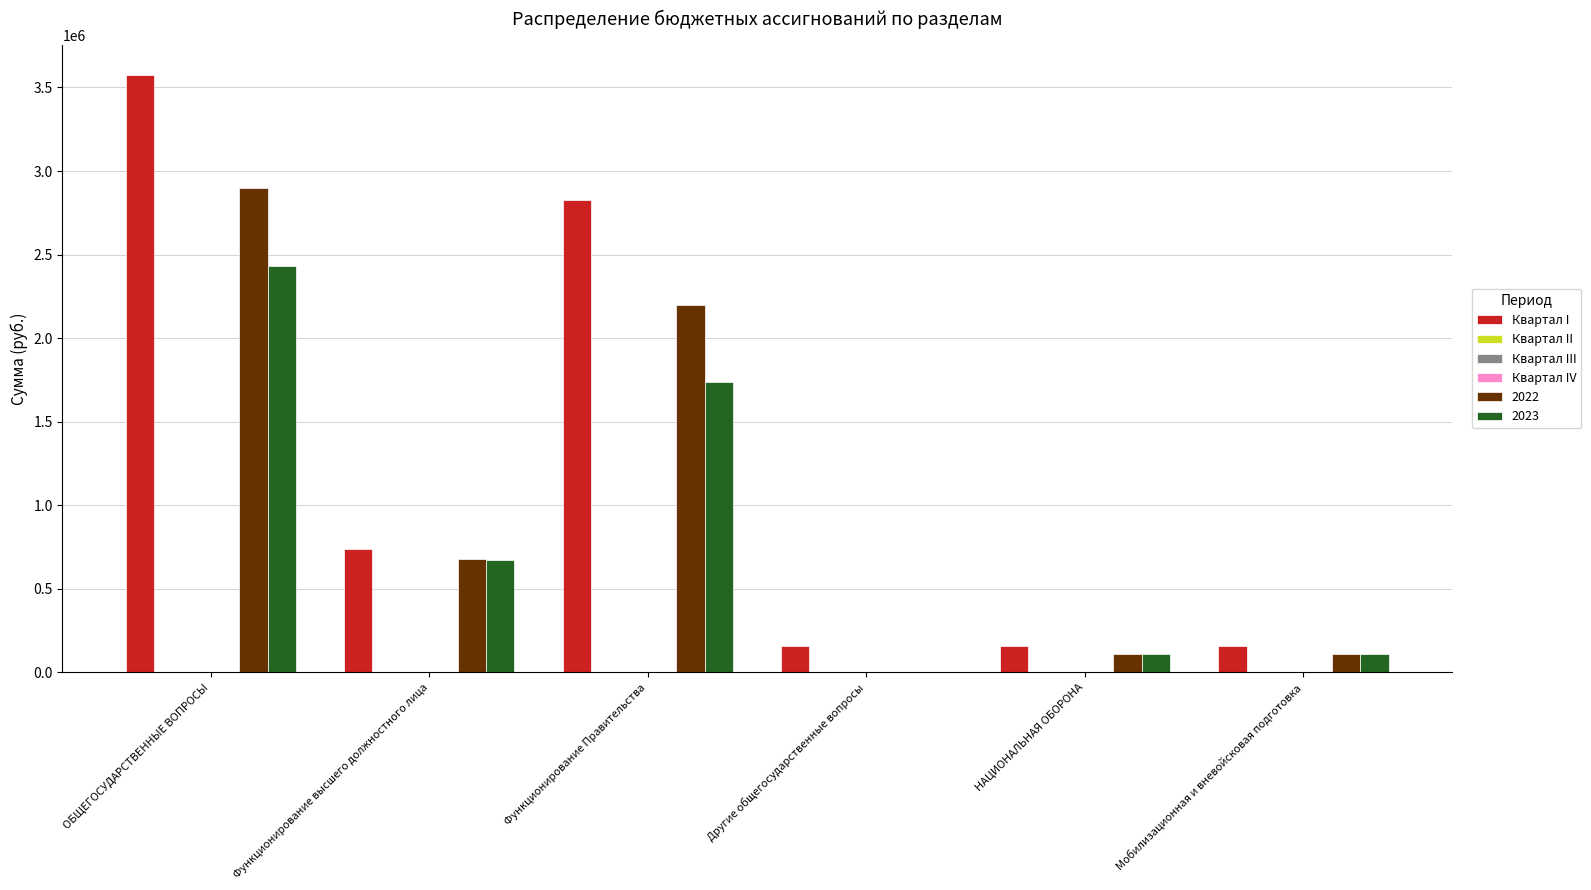

What is the average value of the Квартал I series?

1269733